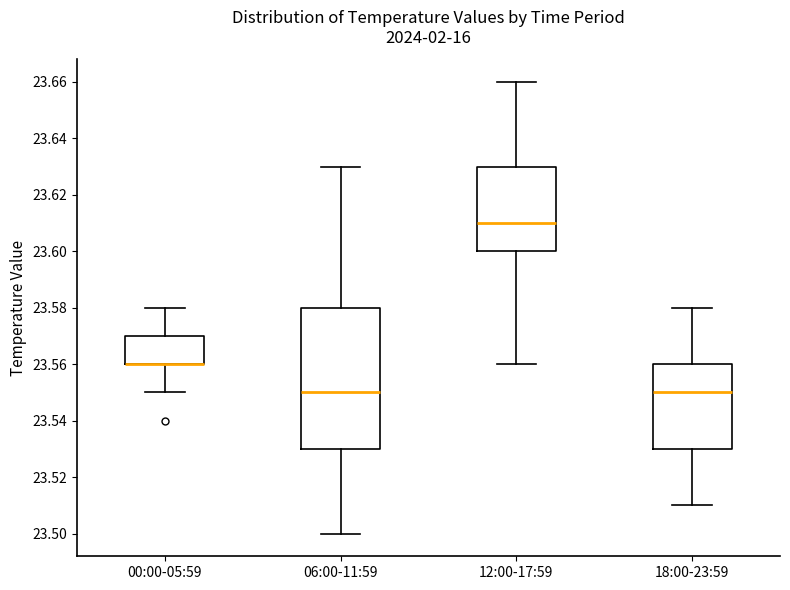

Reading left to right, read every box against the y-axis: the position of its median line, the range the box covers, and the ends of its whiskers. The values are not printed on the chart, so give them approximately, as read against the axis.

00:00-05:59: median 23.56 (drawn on the box's lower edge), box 23.56 to 23.57, whiskers 23.55 to 23.58
06:00-11:59: median 23.55, box 23.53 to 23.58, whiskers 23.50 to 23.63
12:00-17:59: median 23.61, box 23.60 to 23.63, whiskers 23.56 to 23.66
18:00-23:59: median 23.55, box 23.53 to 23.56, whiskers 23.51 to 23.58